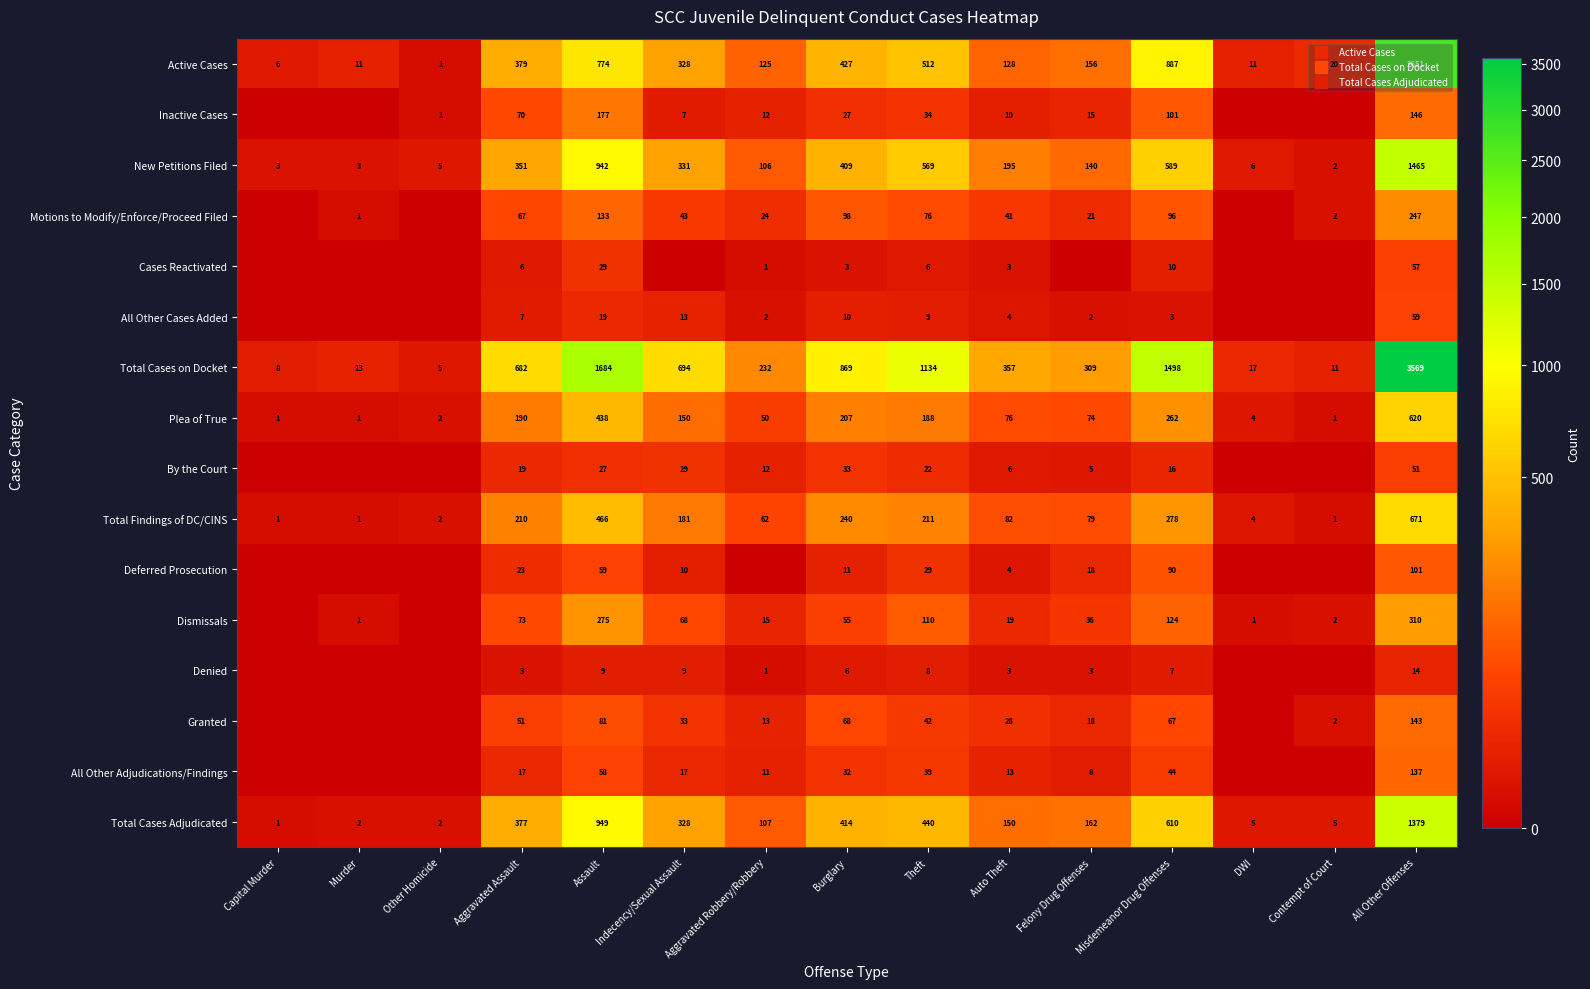

Which series has the largest range (max minus min)?

Total Cases on Docket